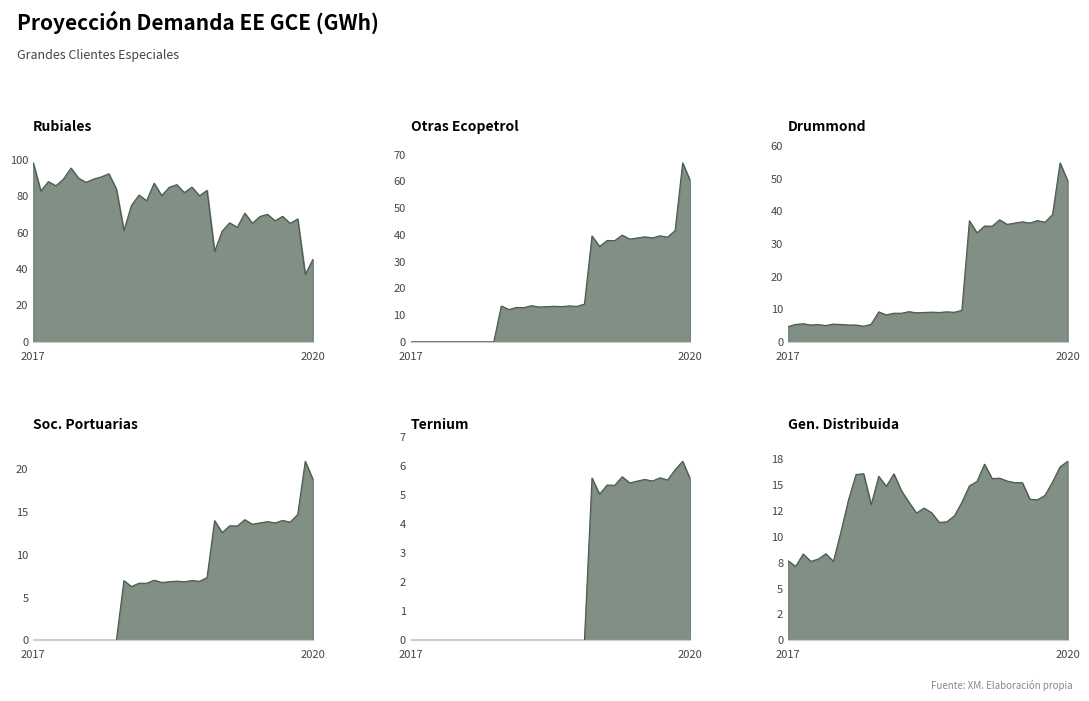

Where is the first local maximum for Soc. Portuarias?

2018-01